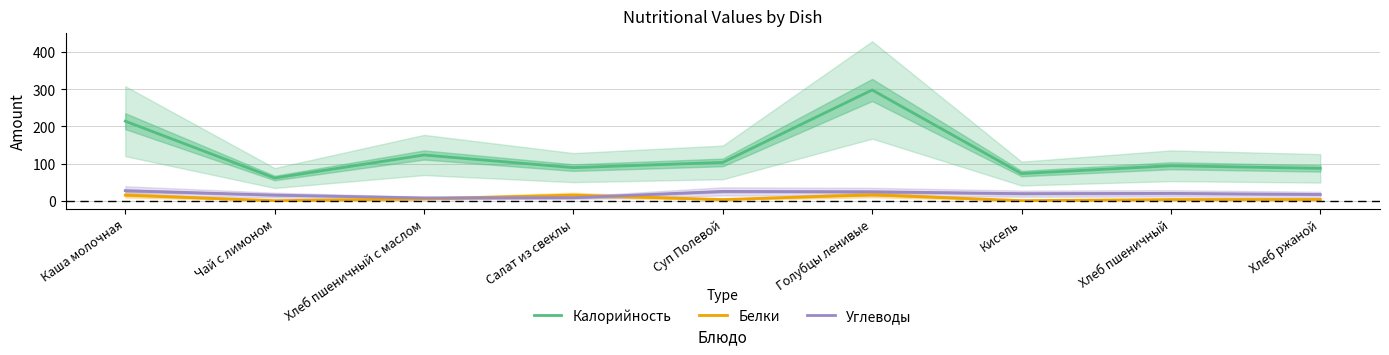

What is the label of the 4th point from the left?

Салат из свеклы